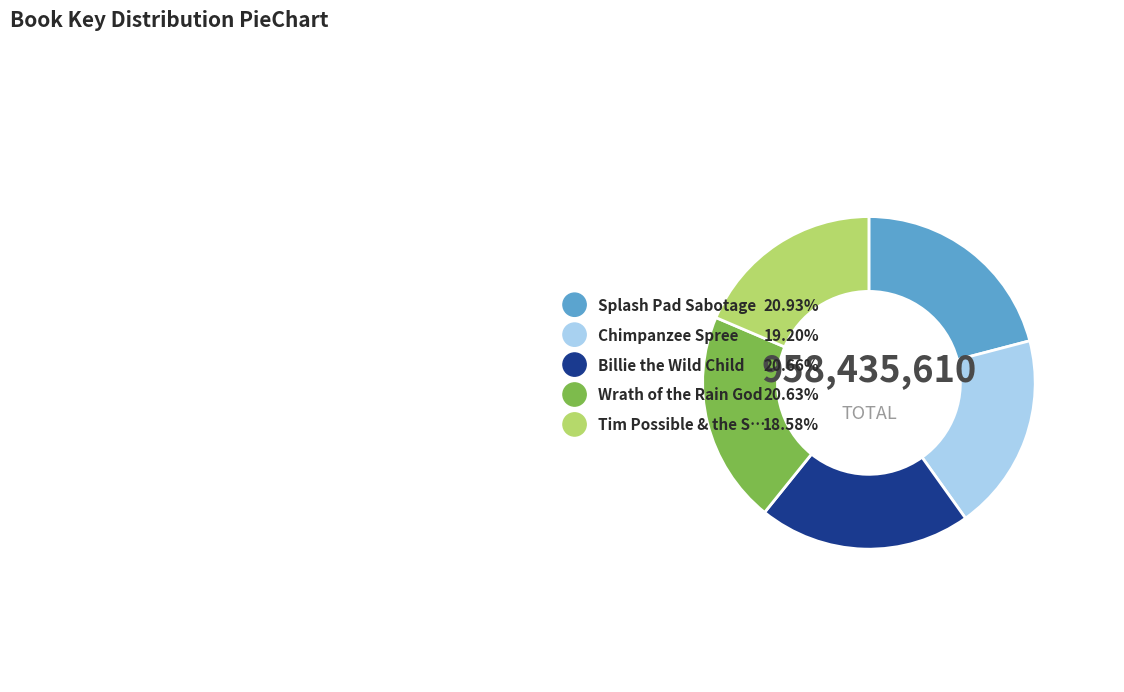

To the nearest percent, what portion does Tim Possible & the Secret of the Snake represent?

19%